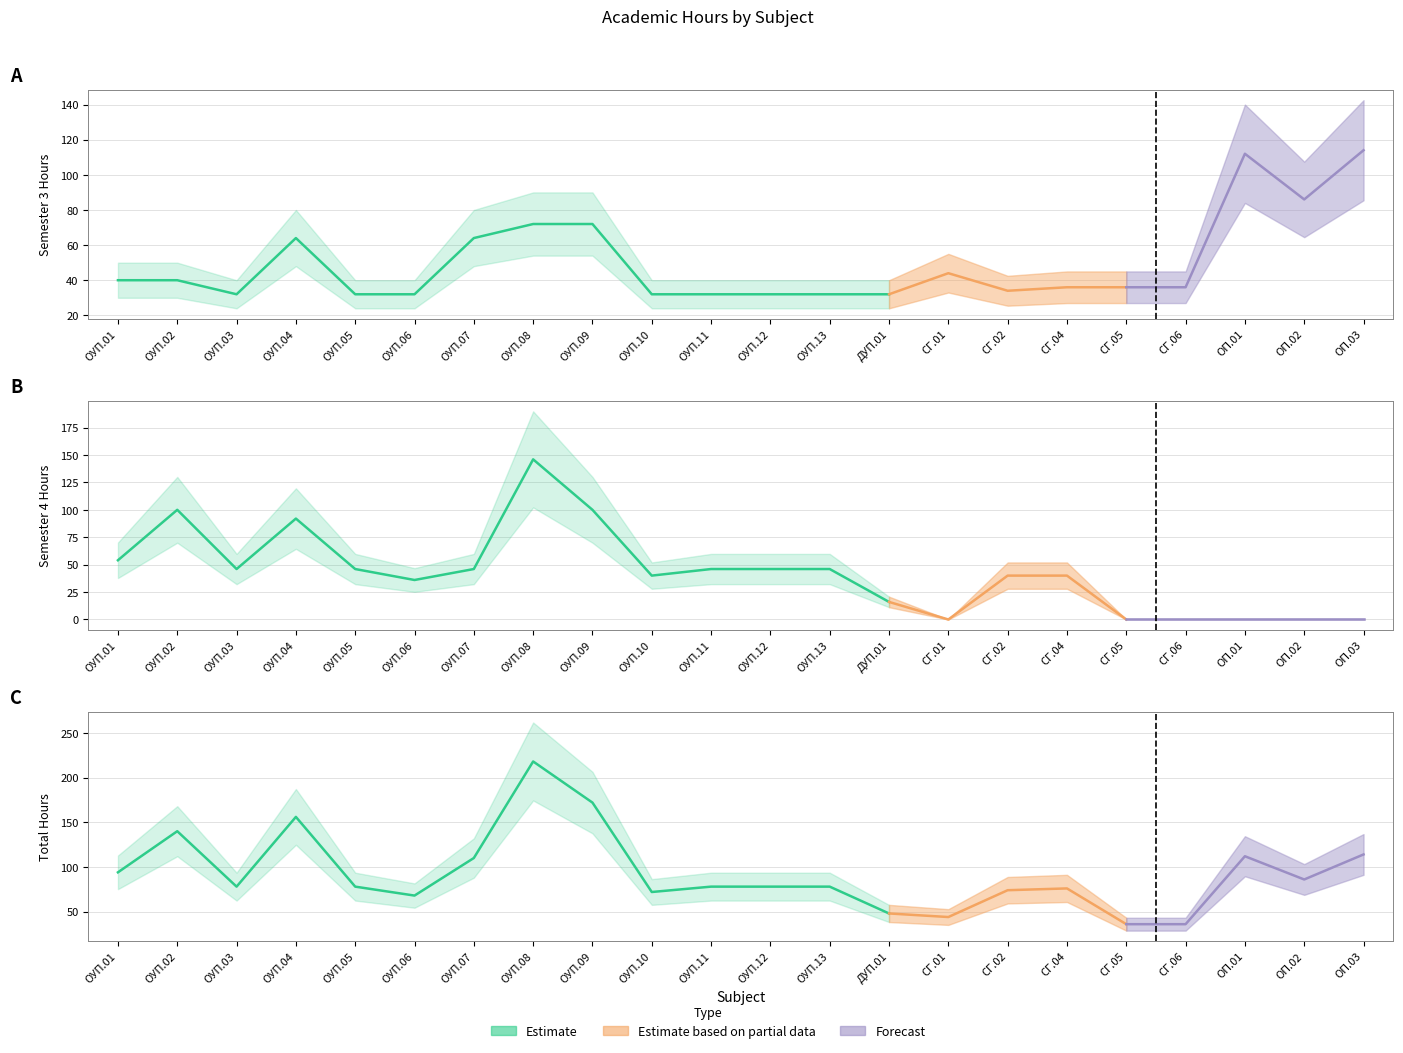

Rank the series at СГ.02 from highest to lowest value.

Total Hours, Semester 4 Total, Semester 3 Total